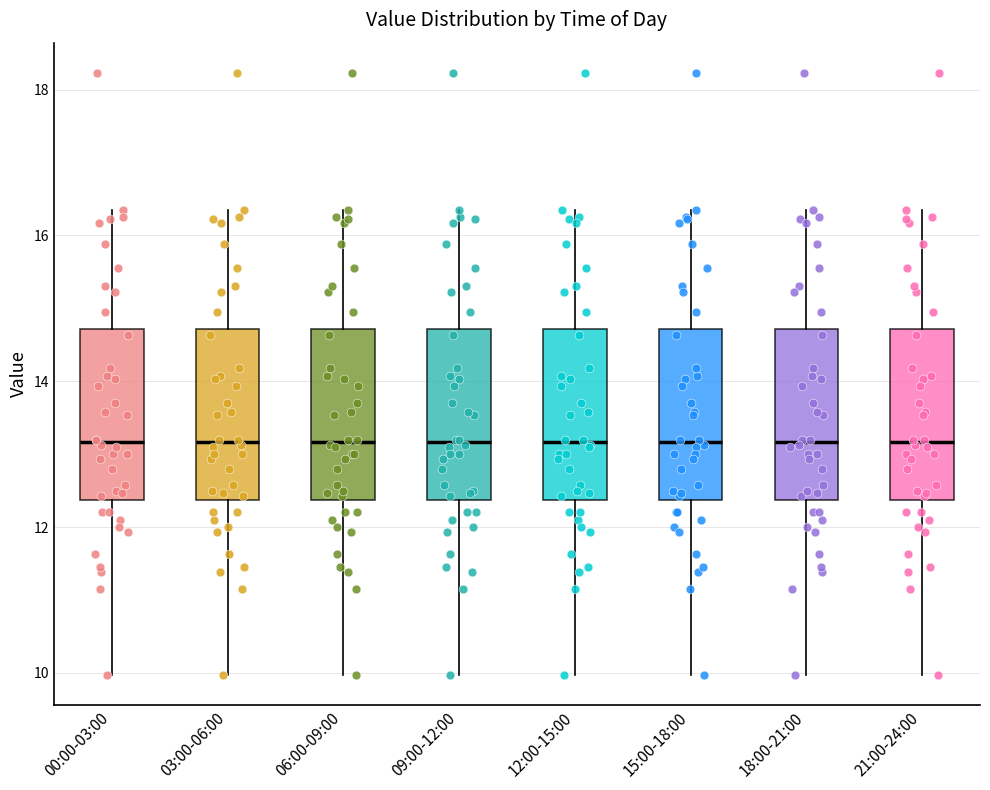

Reading left to right, transcribe this box plot: for each box, give where its median line is, the range the box spans, and where its two whiskers end, as read against the y-axis. The values are not printed on the chart, so give them approximately, as read against the axis.

00:00-03:00: median 13.2, box 12.4 to 14.8, whiskers 10.0 to 16.4
03:00-06:00: median 13.2, box 12.4 to 14.8, whiskers 10.0 to 16.4
06:00-09:00: median 13.2, box 12.4 to 14.8, whiskers 10.0 to 16.4
09:00-12:00: median 13.2, box 12.4 to 14.8, whiskers 10.0 to 16.4
12:00-15:00: median 13.2, box 12.4 to 14.8, whiskers 10.0 to 16.4
15:00-18:00: median 13.2, box 12.4 to 14.8, whiskers 10.0 to 16.4
18:00-21:00: median 13.2, box 12.4 to 14.8, whiskers 10.0 to 16.4
21:00-24:00: median 13.2, box 12.4 to 14.8, whiskers 10.0 to 16.4